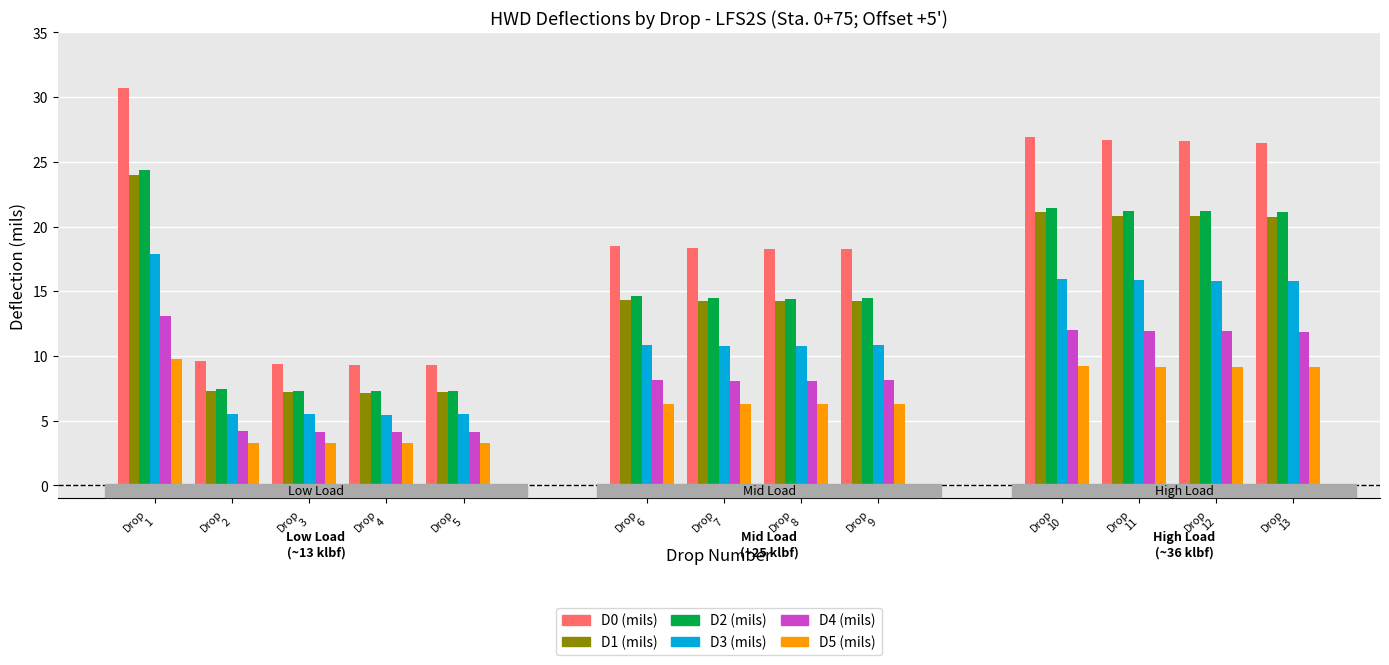

Where is D3 (mils) nearest to the value 11?

Drop 6